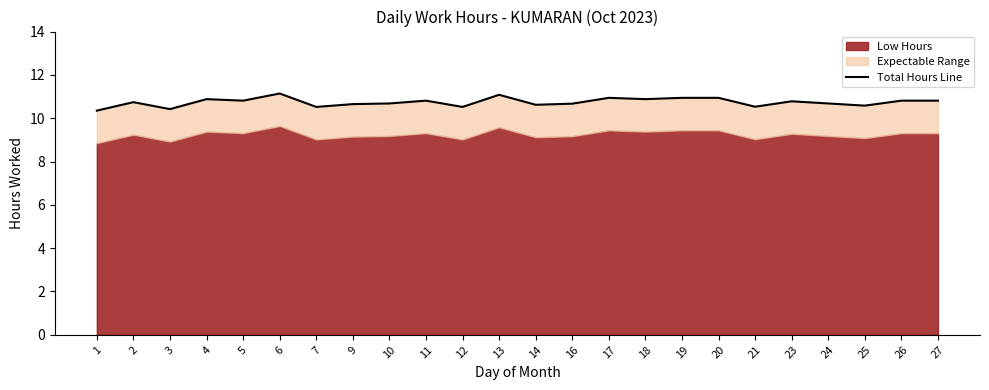

Reading right to left, what are all the values shown in this chart?

27=10.8	26=10.8	25=10.6	24=10.7	23=10.8	21=10.5	20=10.9	19=10.9	18=10.9	17=10.9	16=10.7	14=10.6	13=11.1	12=10.5	11=10.8	10=10.7	9=10.7	7=10.5	6=11.1	5=10.8	4=10.9	3=10.4	2=10.7	1=10.3